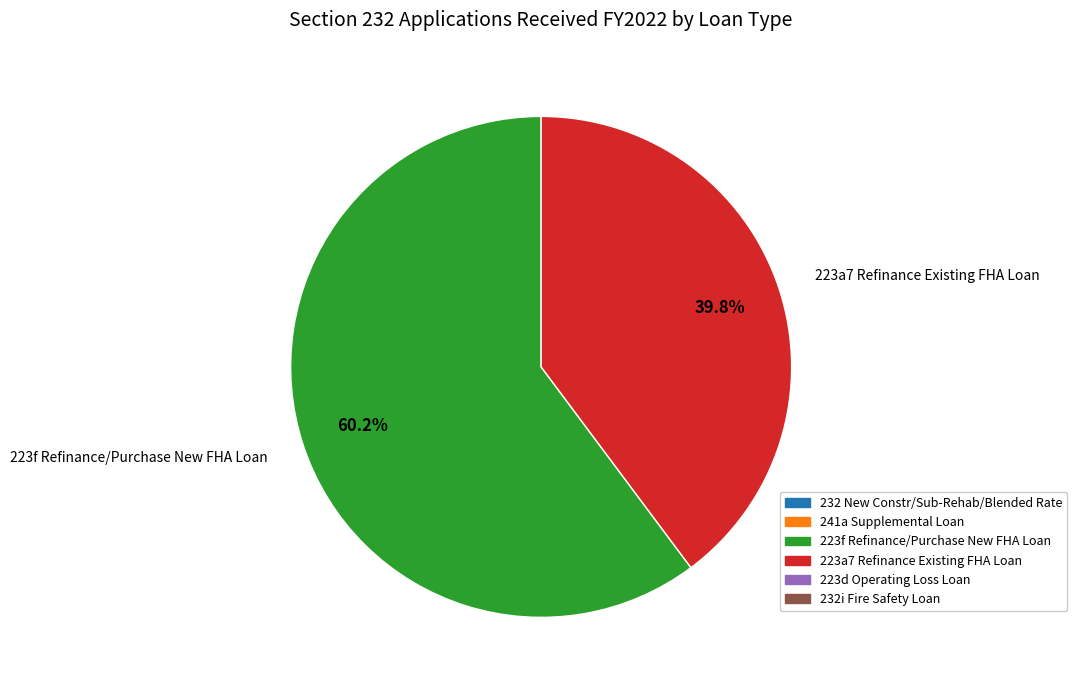

How many segments does this pie chart have?

2